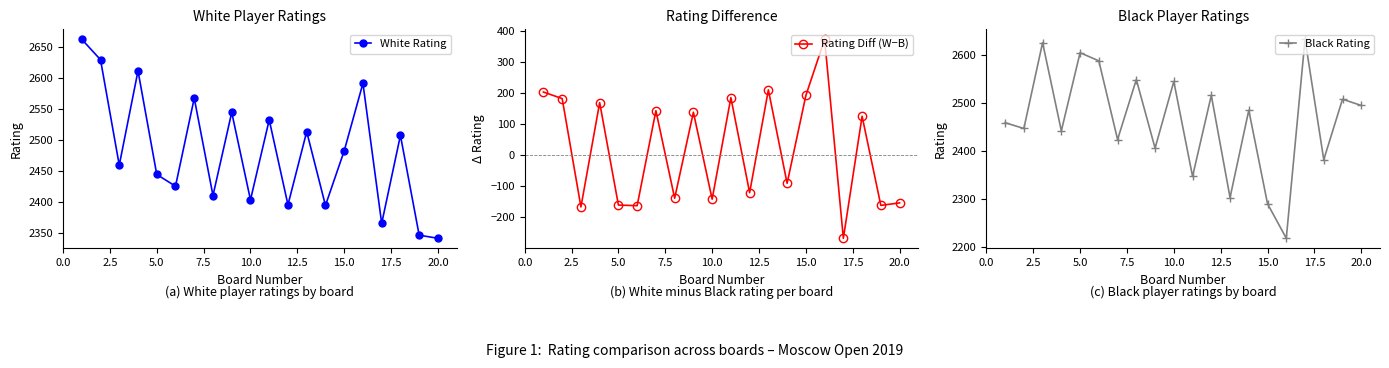

What is the minimum value for White Rating?

2342